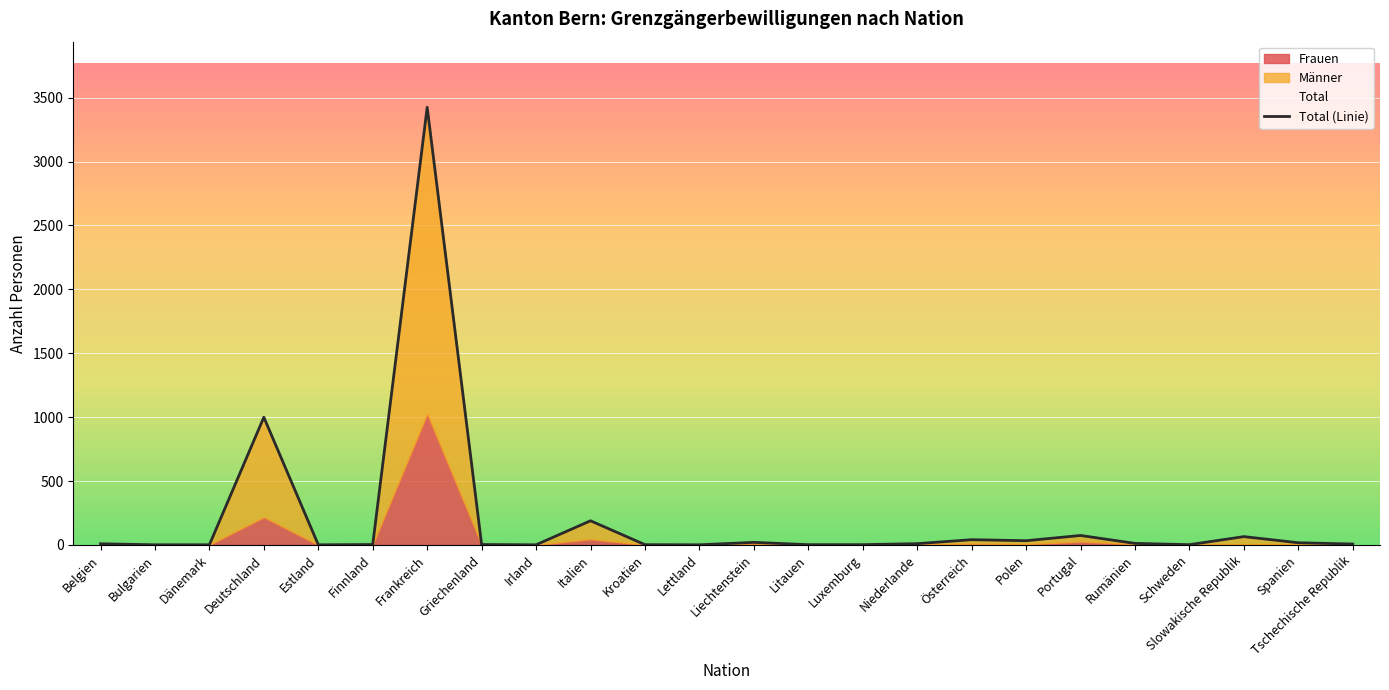

List the labels in order of Männer value, largest first.

Frankreich, Deutschland, Italien, Slowakische Republik, Portugal, Österreich, Polen, Spanien, Liechtenstein, Niederlande, Rumänien, Tschechische Republik, Belgien, Griechenland, Kroatien, Litauen, Luxemburg, Schweden, Bulgarien, Estland, Finnland, Irland, Lettland, Dänemark